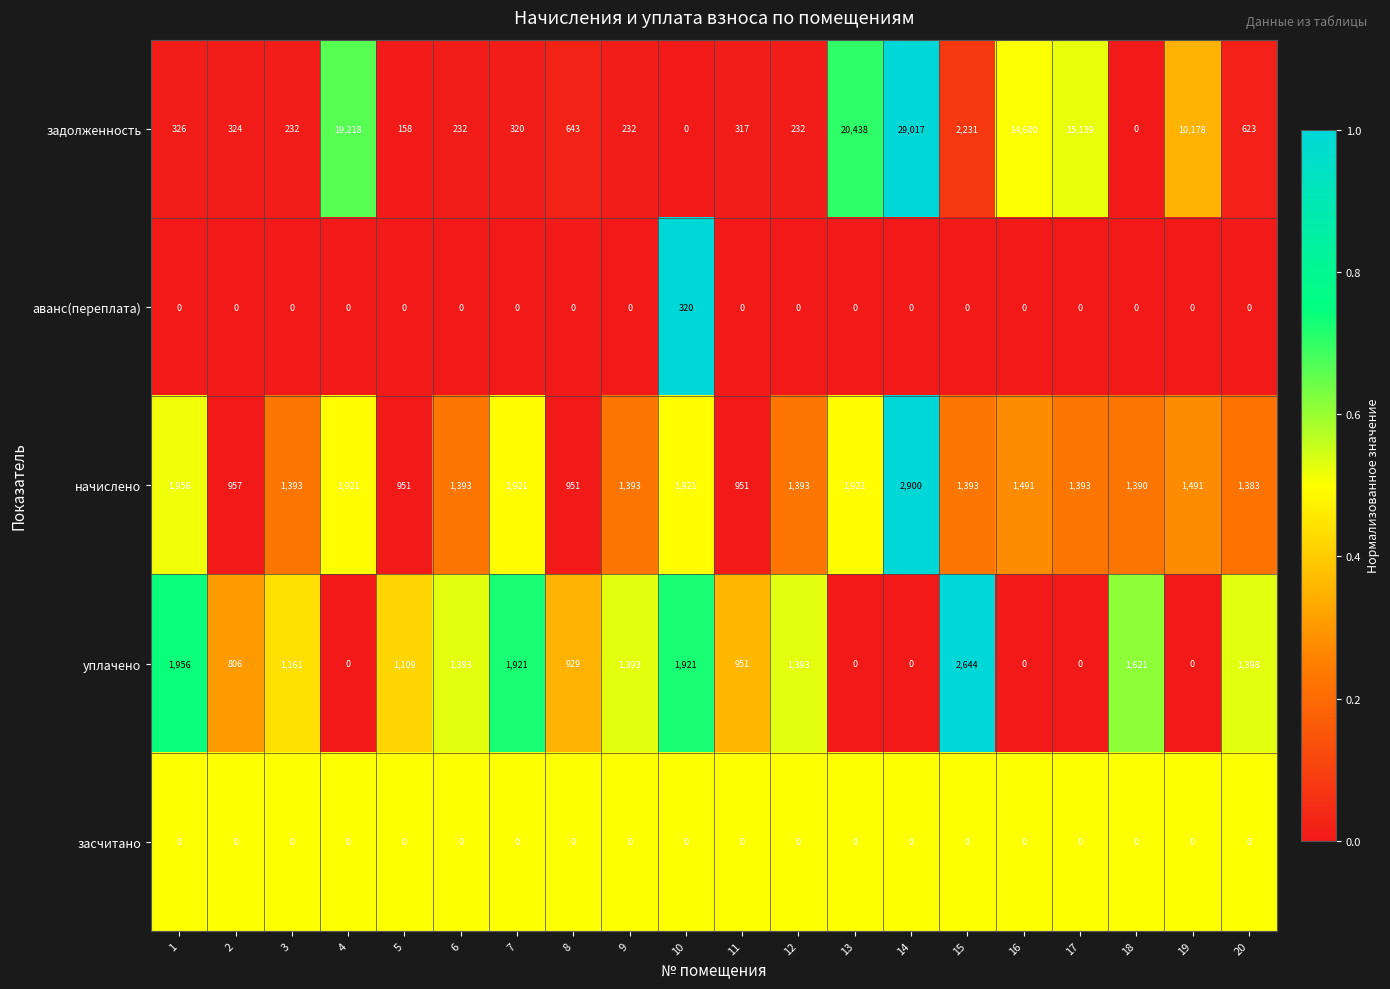

Read the уплачено value at 2, to the nearest 100.

800